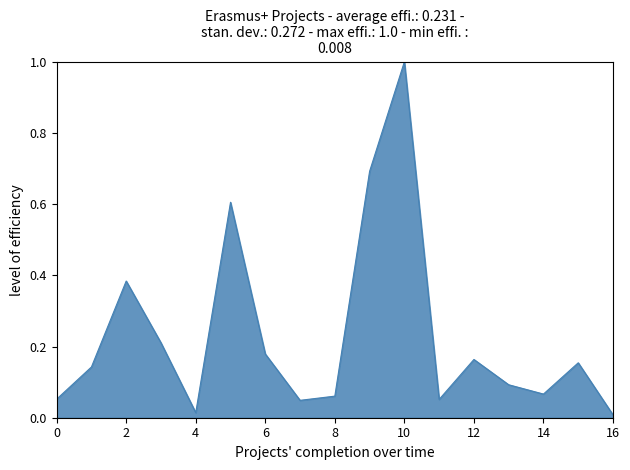

What is the maximum value shown in the chart?

1.0